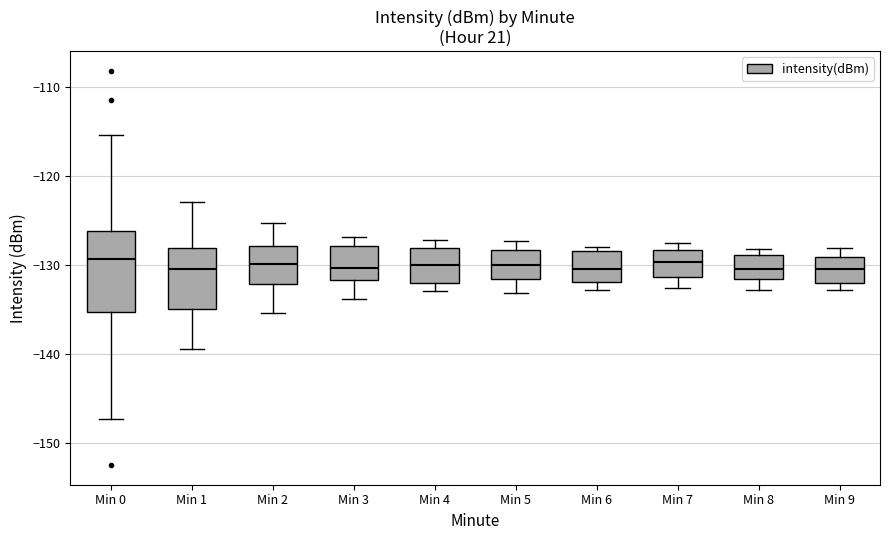

Reading left to right, transcribe this box plot: for each box, give where its median line is, the range the box spans, and where its two whiskers end, as read against the y-axis. The values are not printed on the chart, so give them approximately, as read against the axis.

Min 0: median -129, box -135 to -126, whiskers -147 to -115
Min 1: median -130, box -135 to -128, whiskers -140 to -123
Min 2: median -130, box -132 to -128, whiskers -135 to -125
Min 3: median -130, box -132 to -128, whiskers -134 to -127
Min 4: median -130, box -132 to -128, whiskers -133 to -127
Min 5: median -130, box -132 to -128, whiskers -133 to -127
Min 6: median -130, box -132 to -129, whiskers -133 to -128
Min 7: median -130, box -131 to -128, whiskers -133 to -128 (just above the box's upper edge)
Min 8: median -130, box -132 to -129, whiskers -133 to -128
Min 9: median -130, box -132 to -129, whiskers -133 to -128